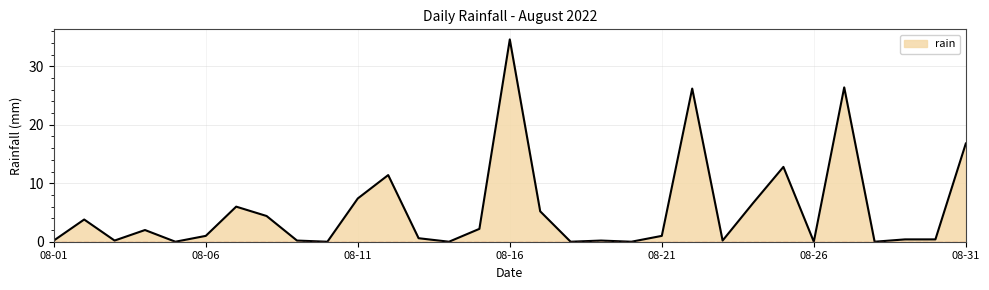

What is the maximum value shown in the chart?

34.6